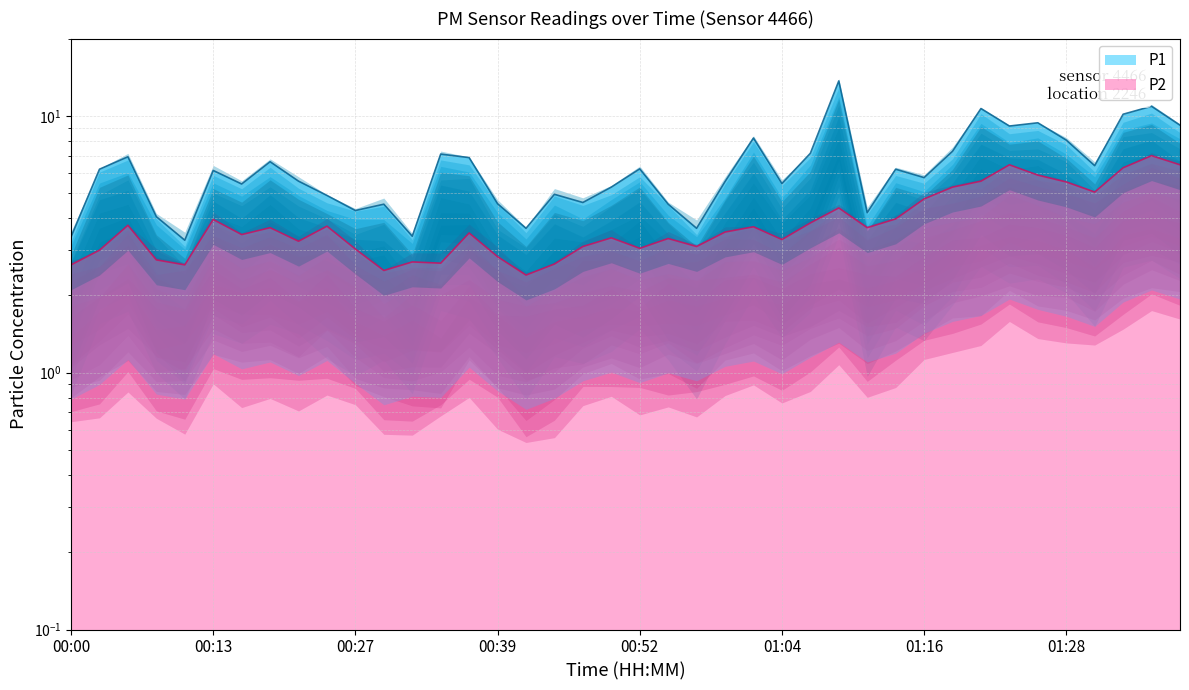

Which has a higher value, 01:04 or 00:59?

00:59